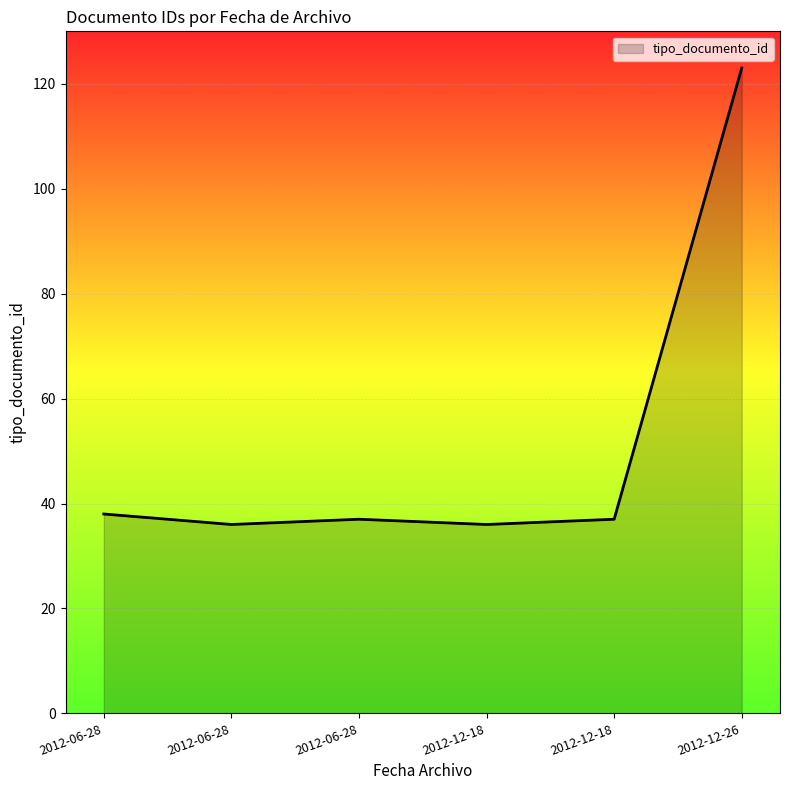

How many lines are shown in the chart?

1